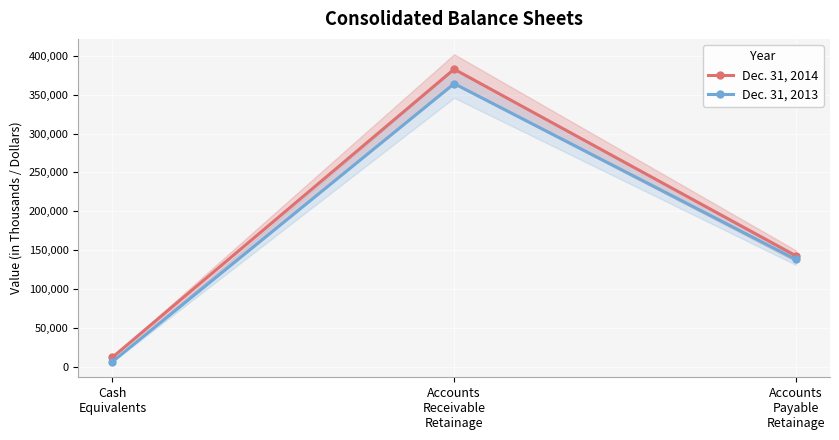

Rank the series at Accounts
Payable
Retainage from lowest to highest value.

Dec. 31, 2013, Dec. 31, 2014